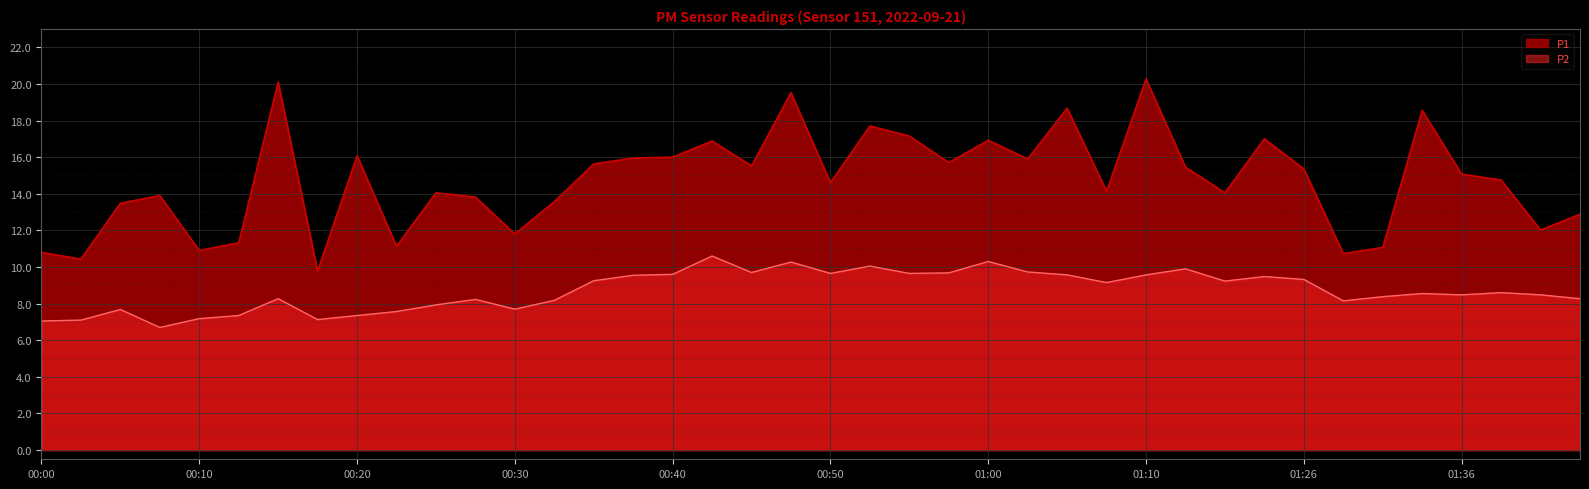

True or false: P1 and P2 intersect in this chart.

False